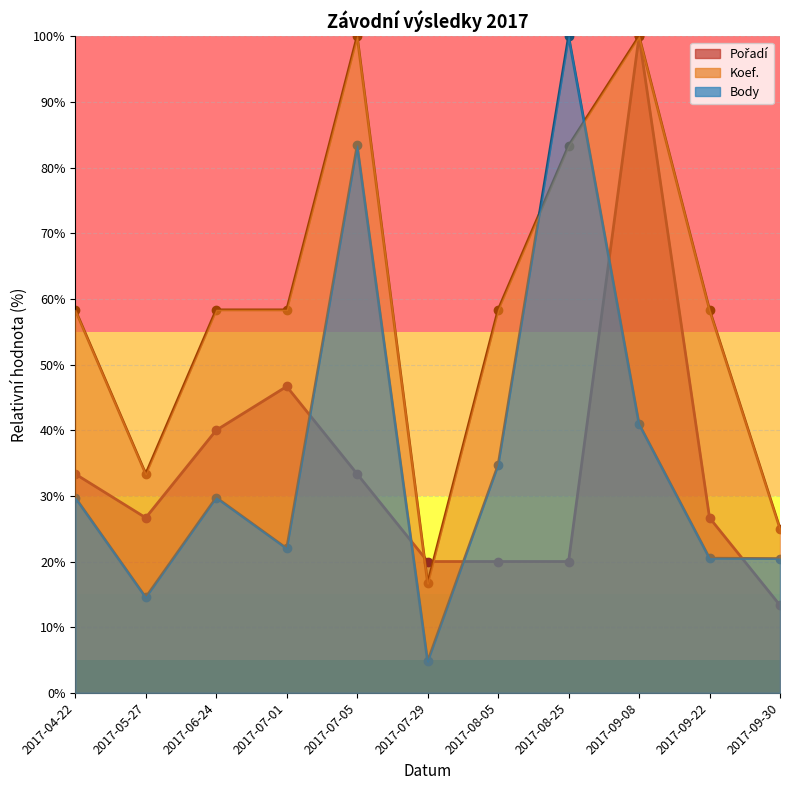

List the series in order of their peak value, highest first.

Body, Koef., Pořadí